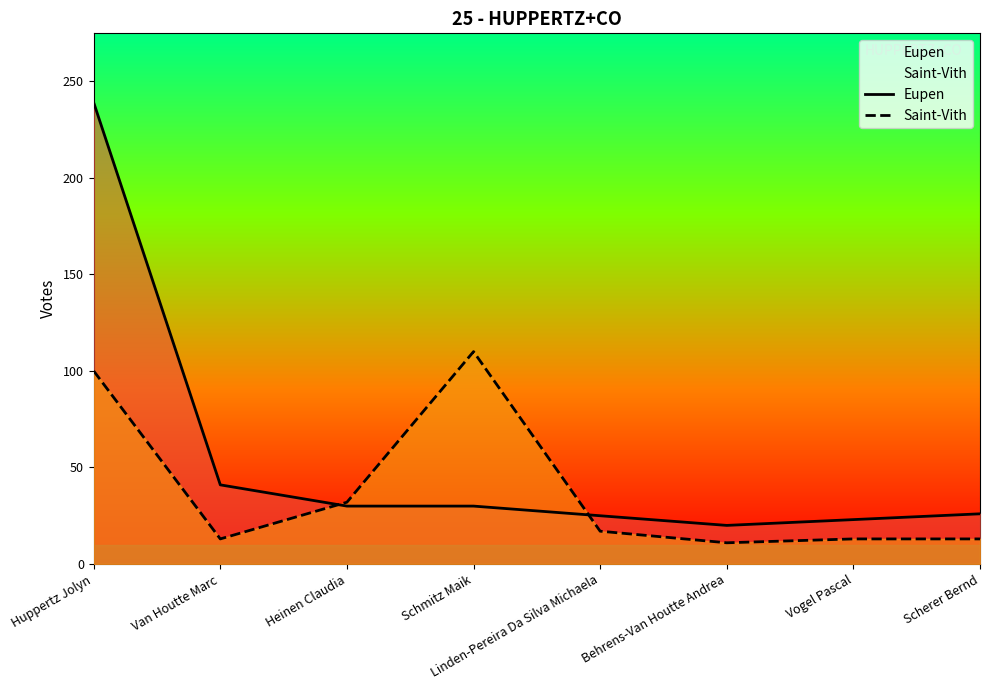

What is the label of the 2nd point from the left?

Van Houtte Marc